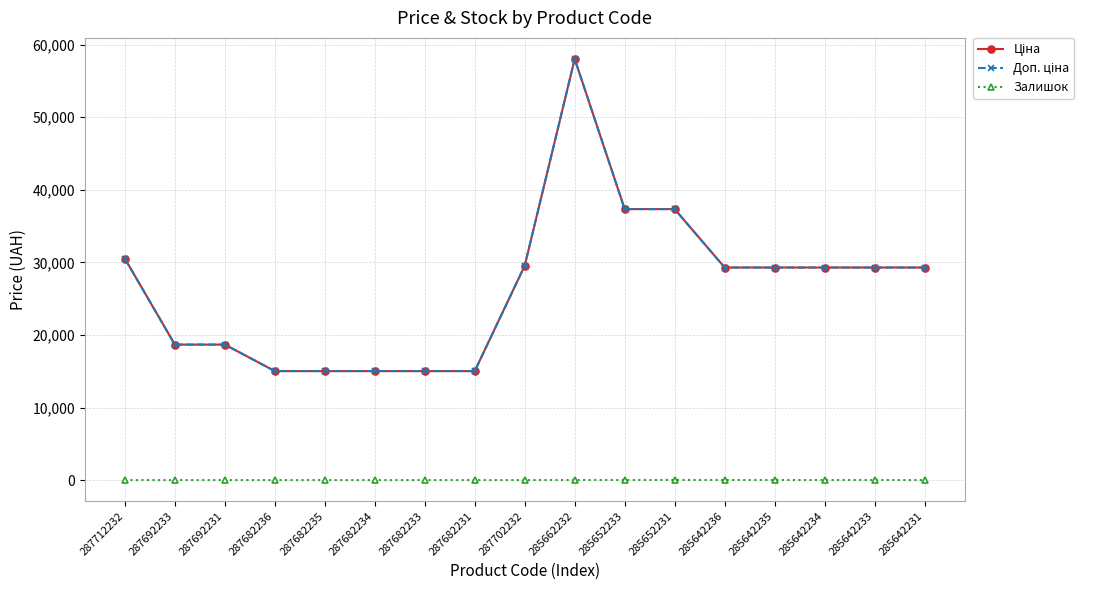

True or false: Залишок has a value of 12.0 at 285652233.

True